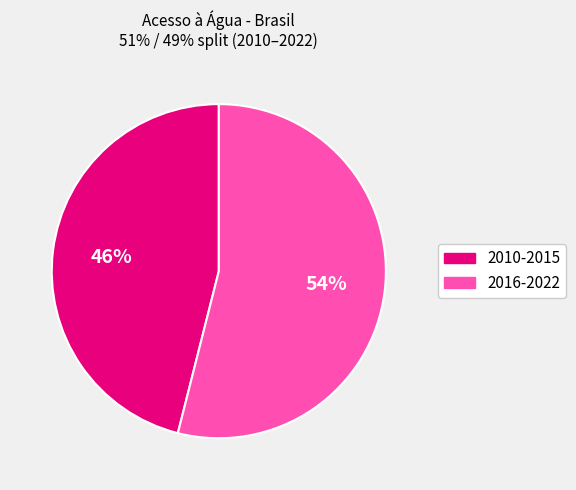

Does any single category account for the majority?

Yes